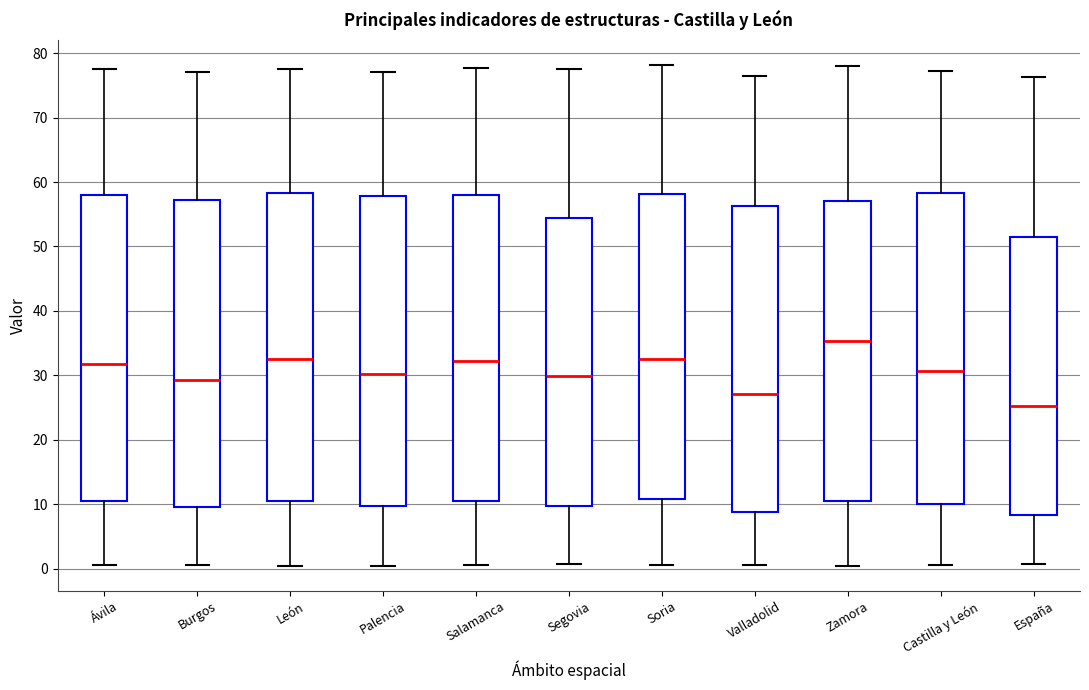

Reading left to right, transcribe this box plot: for each box, give where its median line is, the range the box spans, and where its two whiskers end, as read against the y-axis. The values are not printed on the chart, so give them approximately, as read against the axis.

Ávila: median 32, box 10 to 58, whiskers 1 to 78
Burgos: median 29, box 10 to 57, whiskers 1 to 77
León: median 33, box 11 to 58, whiskers 1 to 78
Palencia: median 30, box 10 to 58, whiskers 0 to 77
Salamanca: median 32, box 11 to 58, whiskers 1 to 78
Segovia: median 30, box 10 to 54, whiskers 1 to 77
Soria: median 33, box 11 to 58, whiskers 1 to 78
Valladolid: median 27, box 9 to 56, whiskers 1 to 76
Zamora: median 35, box 10 to 57, whiskers 0 to 78
Castilla y León: median 31, box 10 to 58, whiskers 1 to 77
España: median 25, box 8 to 51, whiskers 1 to 76